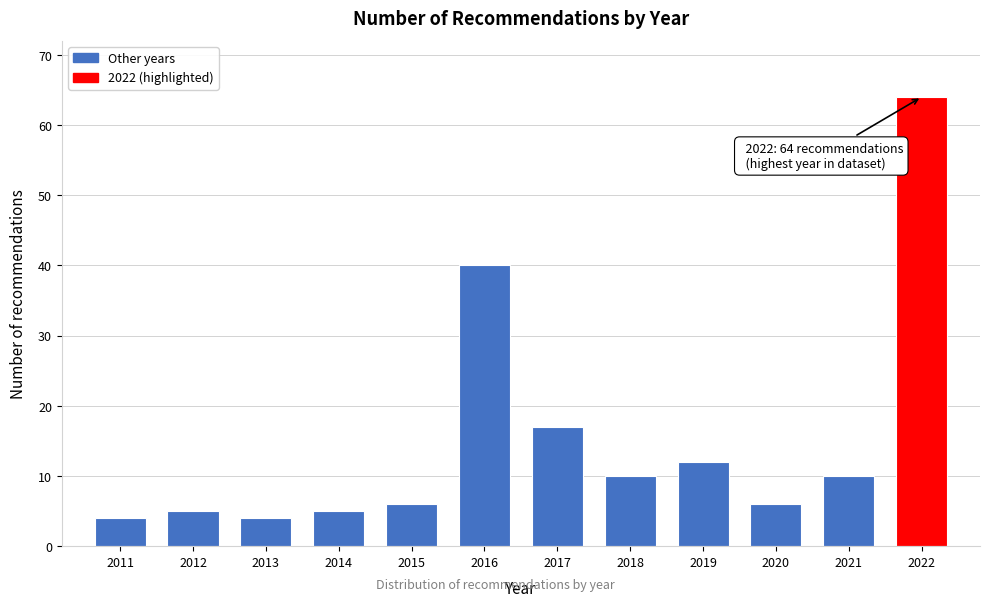

Reading left to right, list all the values displayed in this chart.

2011=4	2012=5	2013=4	2014=5	2015=6	2016=40	2017=17	2018=10	2019=12	2020=6	2021=10	2022=64